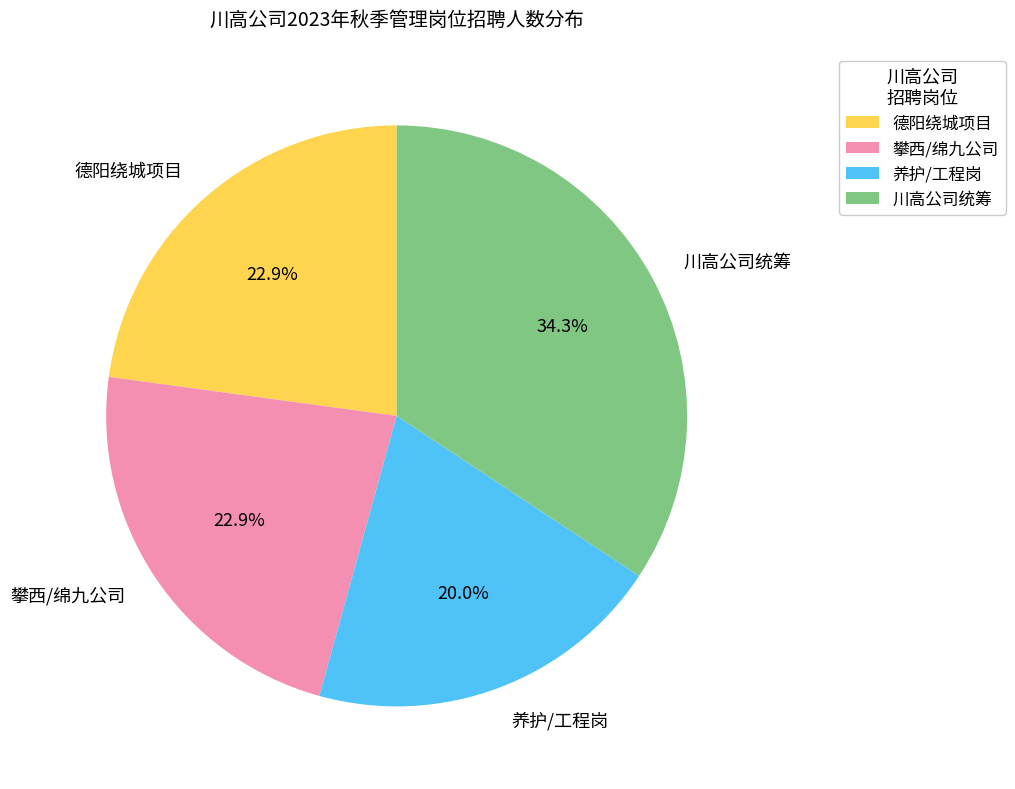

How much of the chart is everything except 攀西/绵九公司?

77.1%